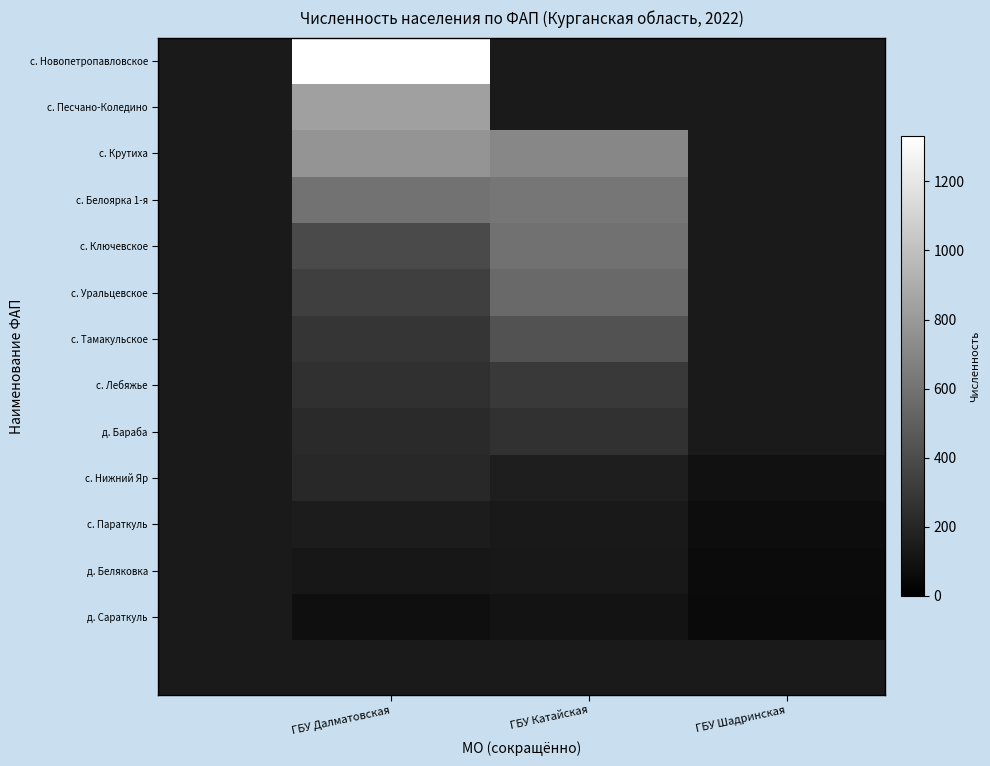

How many categories are shown in the chart?

3